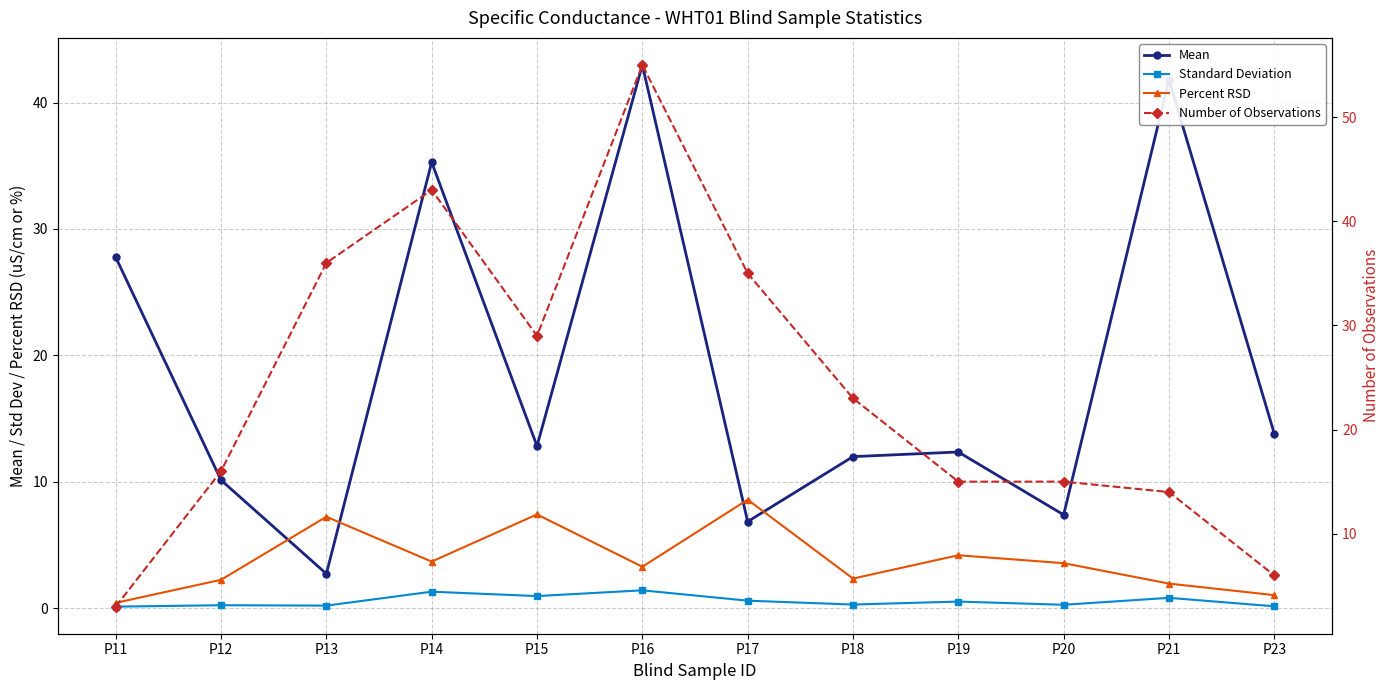

Which category has the highest value in the Percent RSD series?

P17